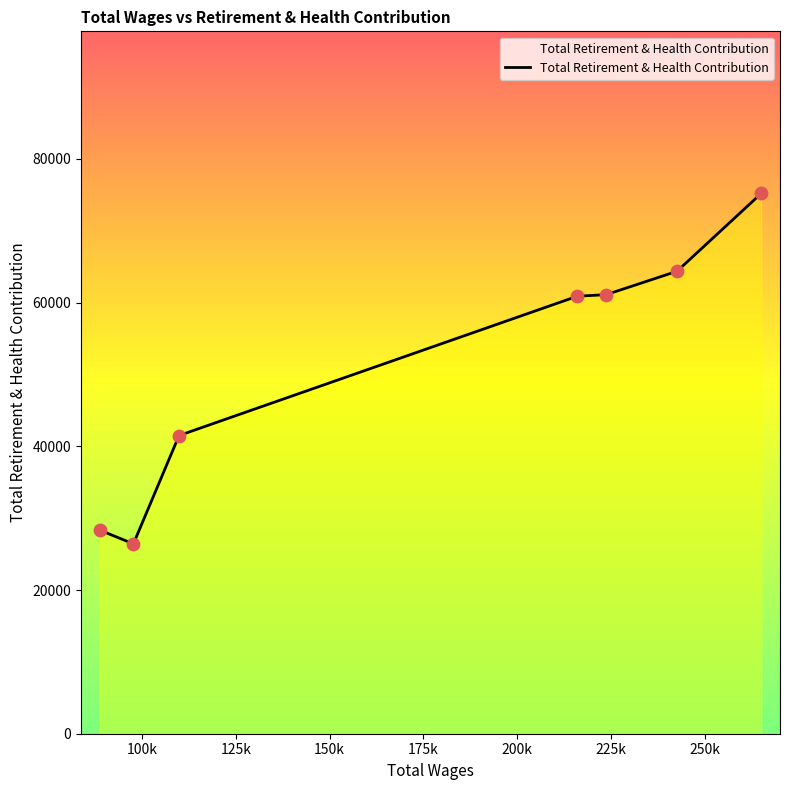

What is the minimum value shown in the chart?

26426